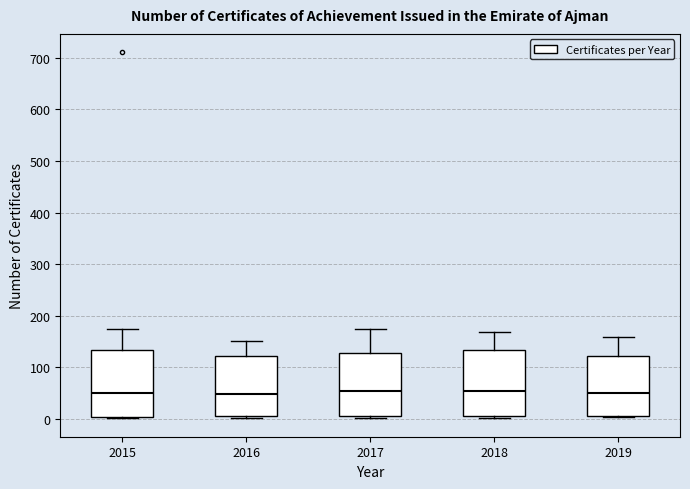

Reading left to right, transcribe this box plot: for each box, give where its median line is, the range the box spans, and where its two whiskers end, as read against the y-axis. The values are not printed on the chart, so give them approximately, as read against the axis.

2015: median 50, box 0 to 130, whiskers 0 to 170
2016: median 50, box 10 to 120, whiskers 0 to 150
2017: median 50, box 10 to 130, whiskers 0 to 180
2018: median 60, box 10 to 130, whiskers 0 to 170
2019: median 50, box 10 to 120, whiskers 0 to 160